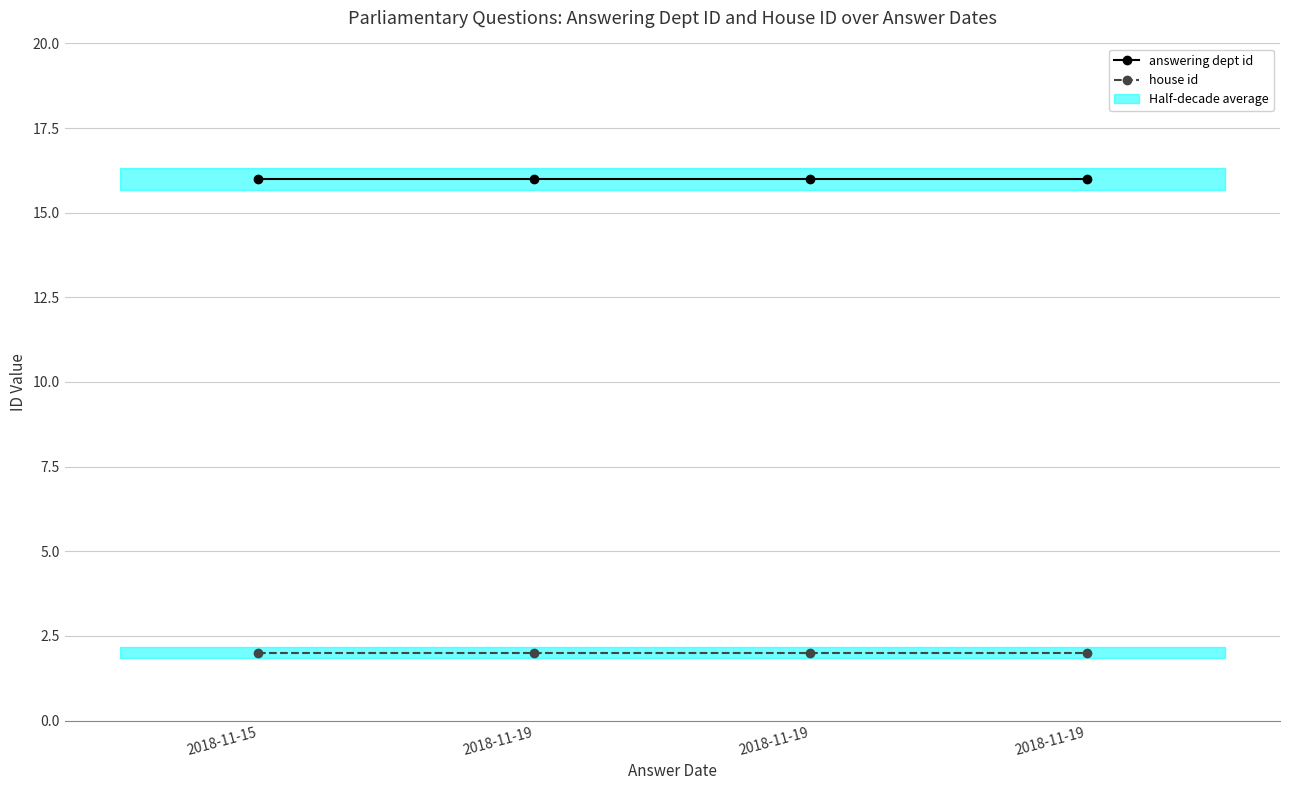

Which series has the largest total across all categories?

answering dept id